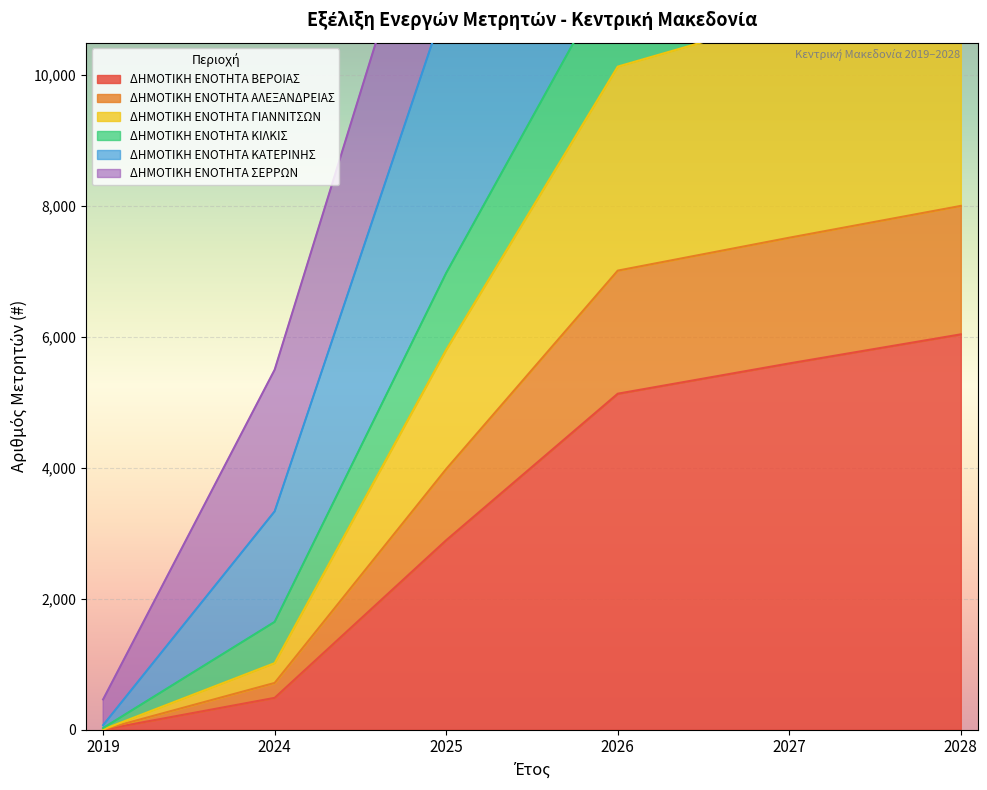

Where is ΔΗΜΟΤΙΚΗ ΕΝΟΤΗΤΑ ΒΕΡΟΙΑΣ nearest to the value 3020?

2025